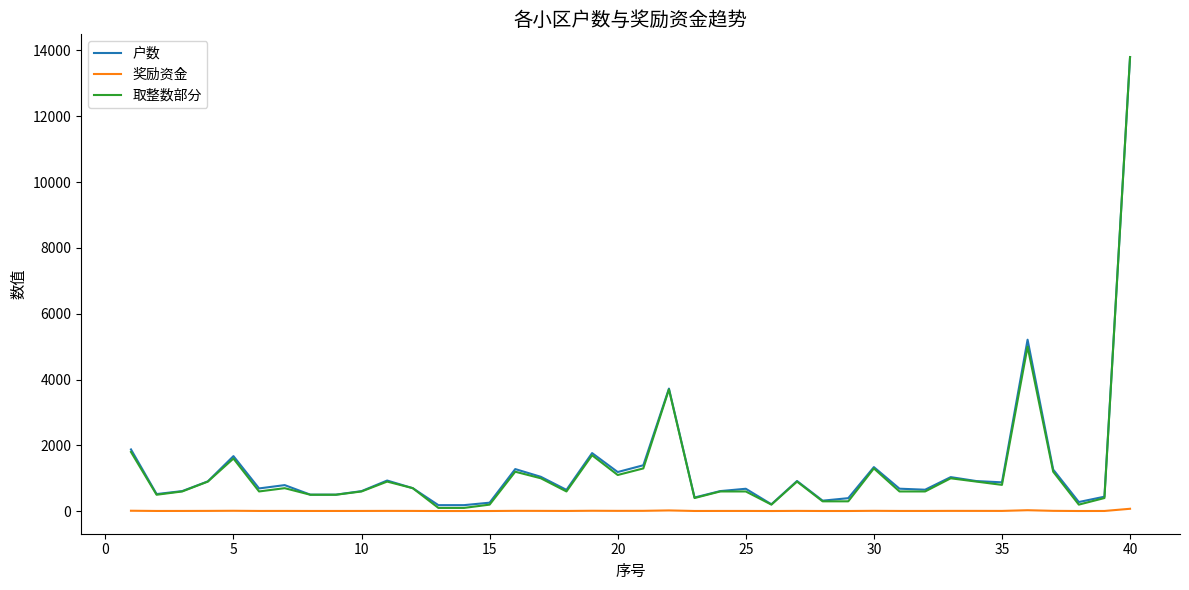

Which series has the widest spread of values?

取整数部分